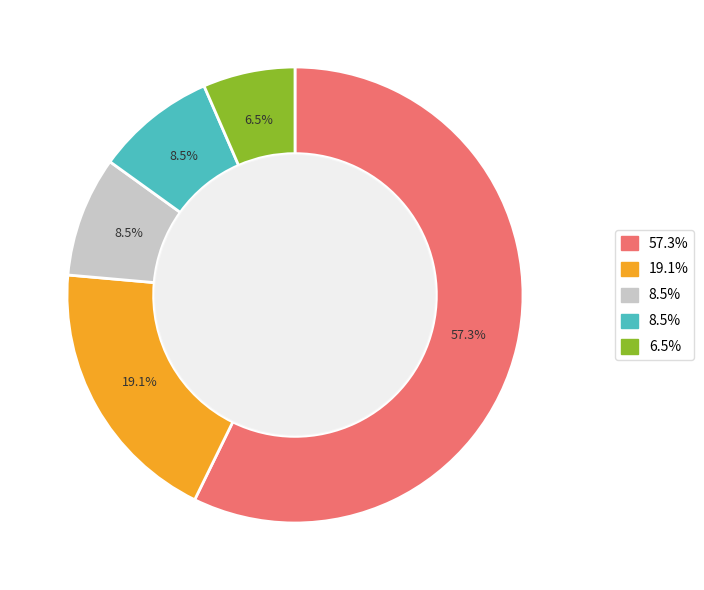

Is there any slice that represents more than half of the pie?

Yes